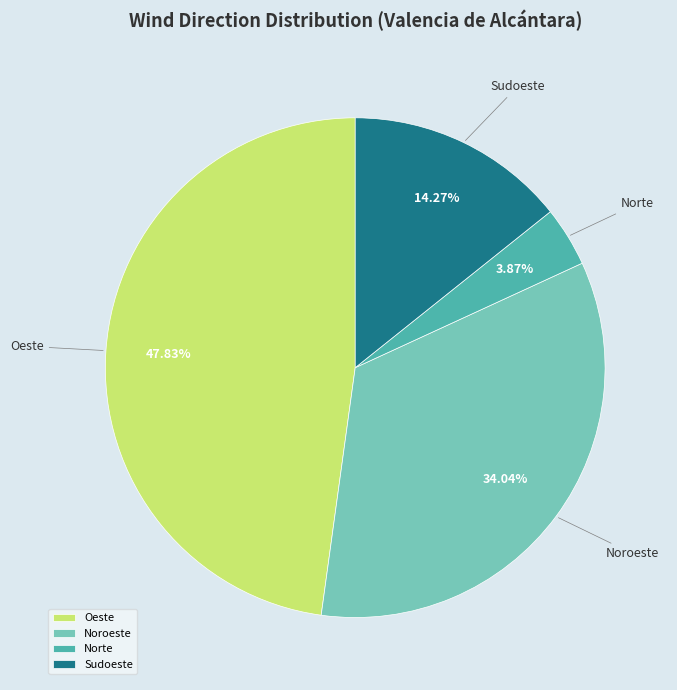

What is the ratio of the value at Oeste to the value at Norte?

12.4